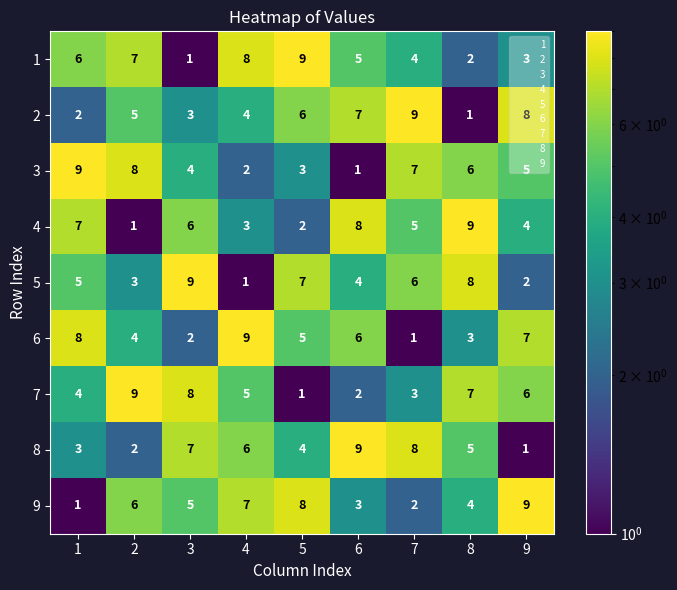

The 3 series shows 3 at 5. True or false?

True